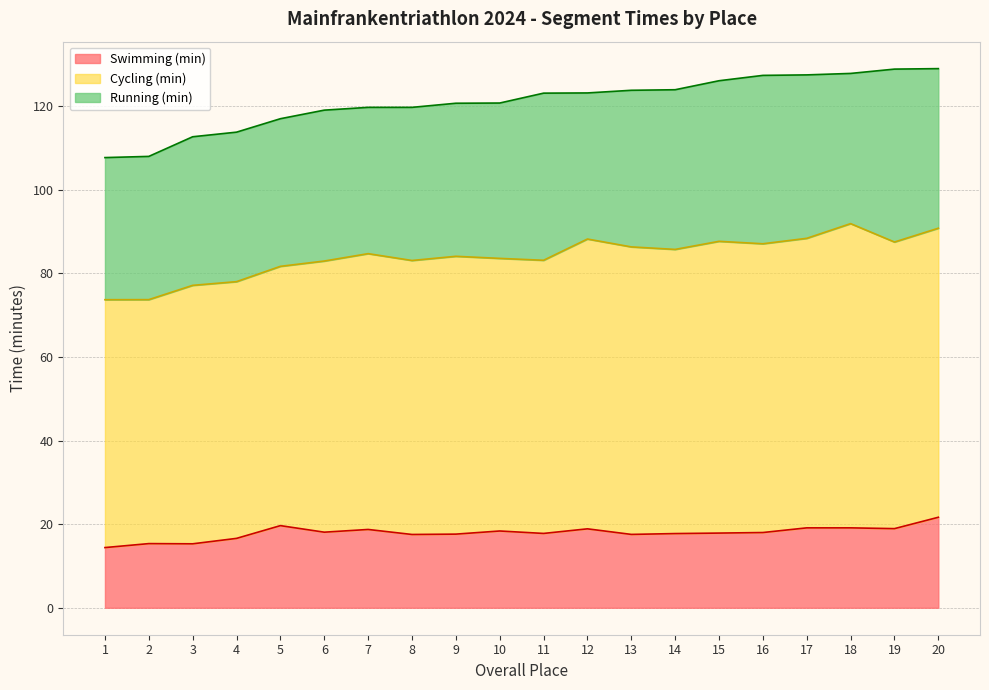

What is the difference between the maximum and minimum values in the Running (min) series?

7.4